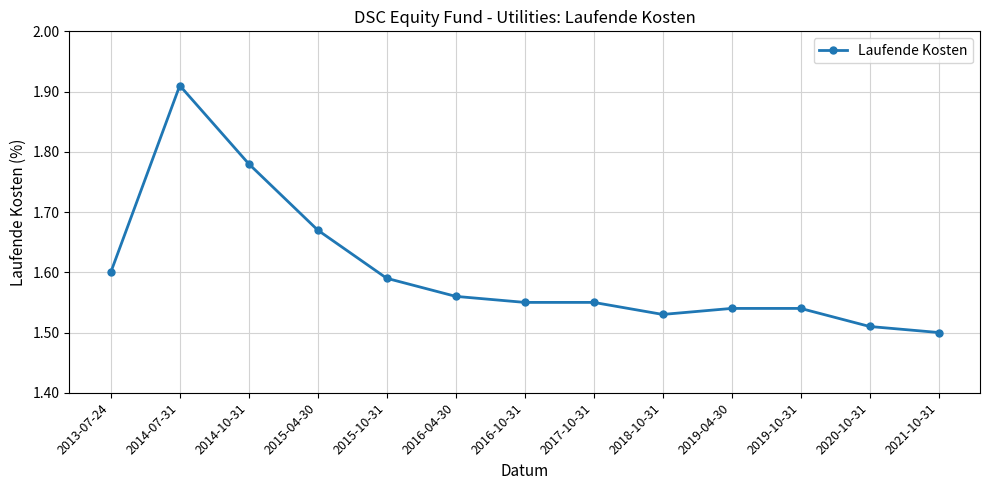

What is the sum of the values at 2016-04-30 and 2016-10-31?

3.1